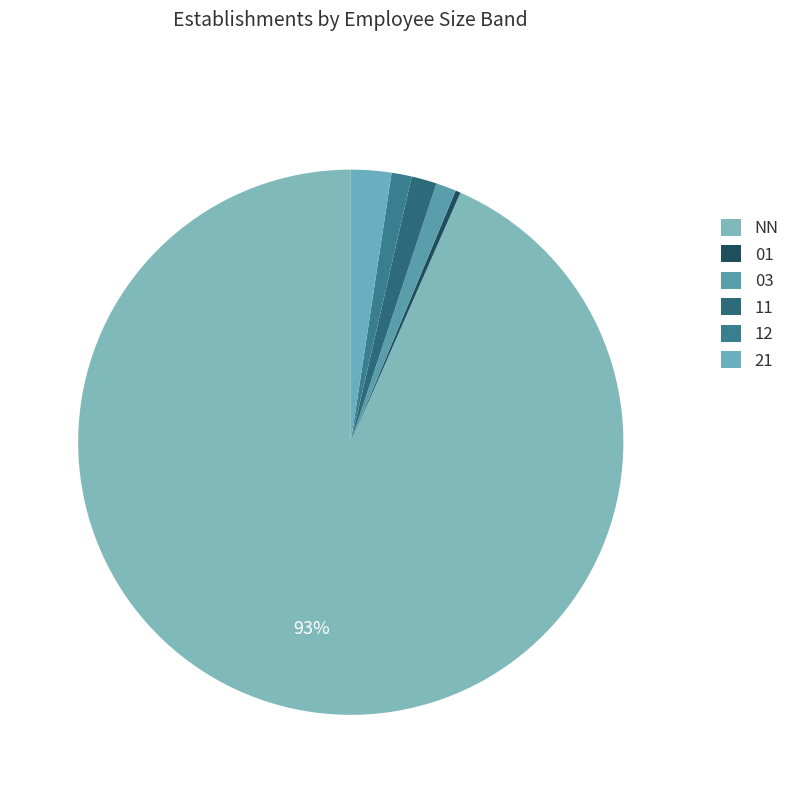

What percentage is NOT represented by 11?

98.5%